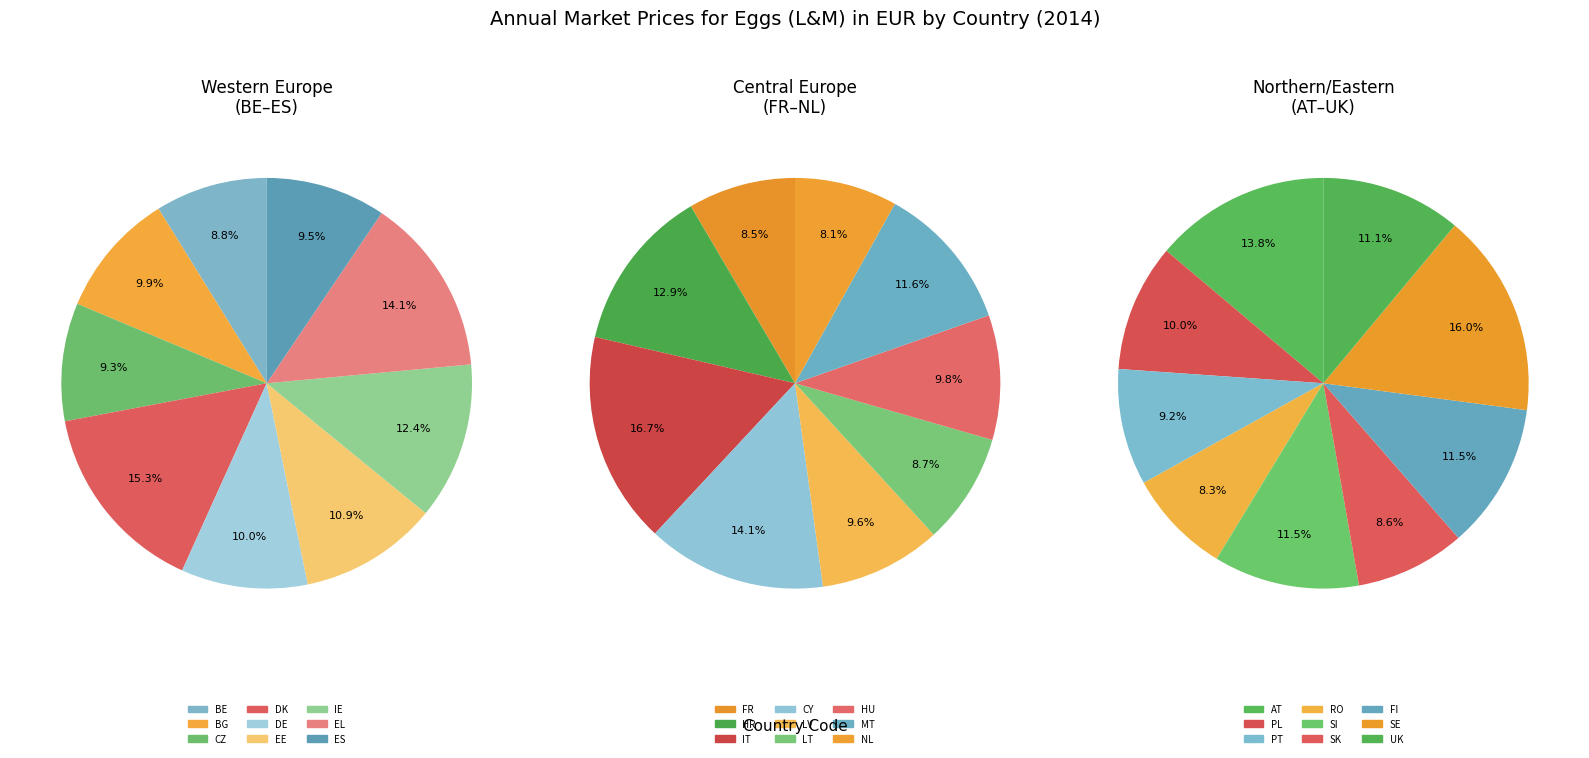

To the nearest percent, what portion does HR represent?

4%